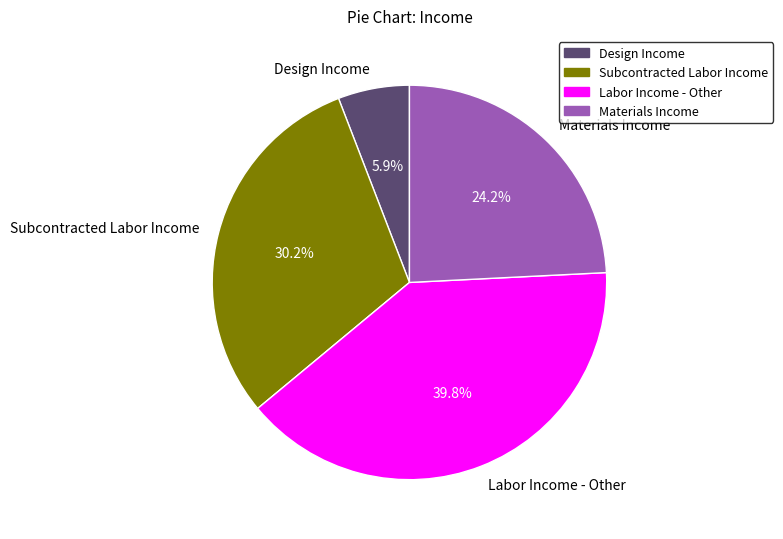

Is there a majority slice in this chart?

No